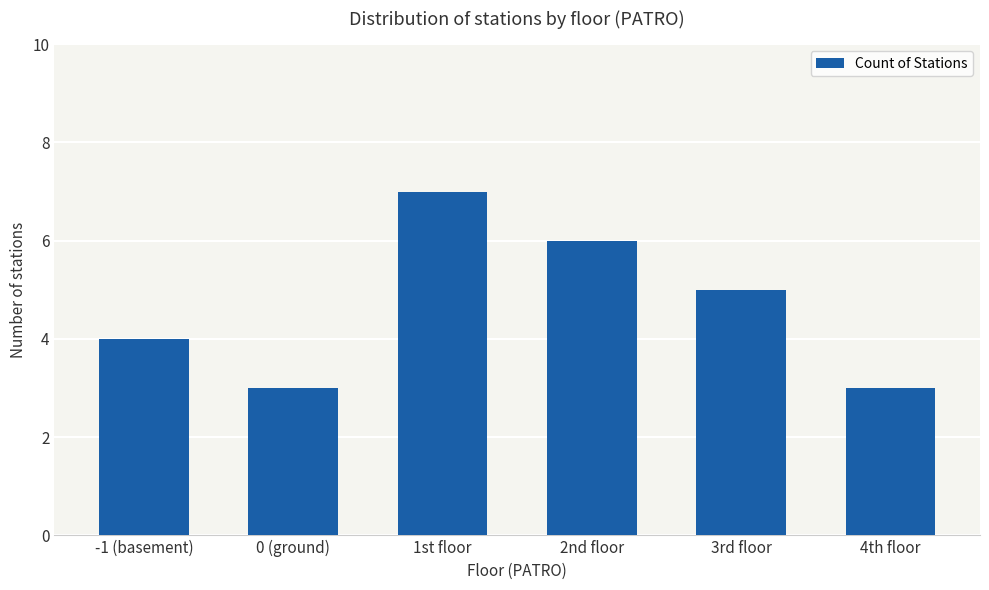

Reading left to right, what are all the values shown in this chart?

-1 (basement)=4	0 (ground)=3	1st floor=7	2nd floor=6	3rd floor=5	4th floor=3